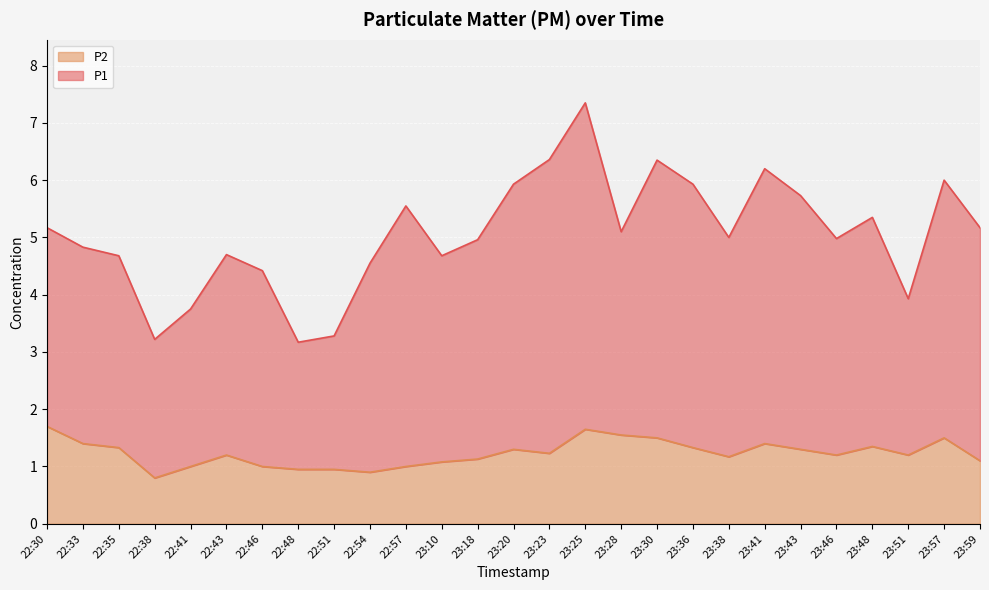

Is it true that P2 equals 0.7 at 23:23?

False